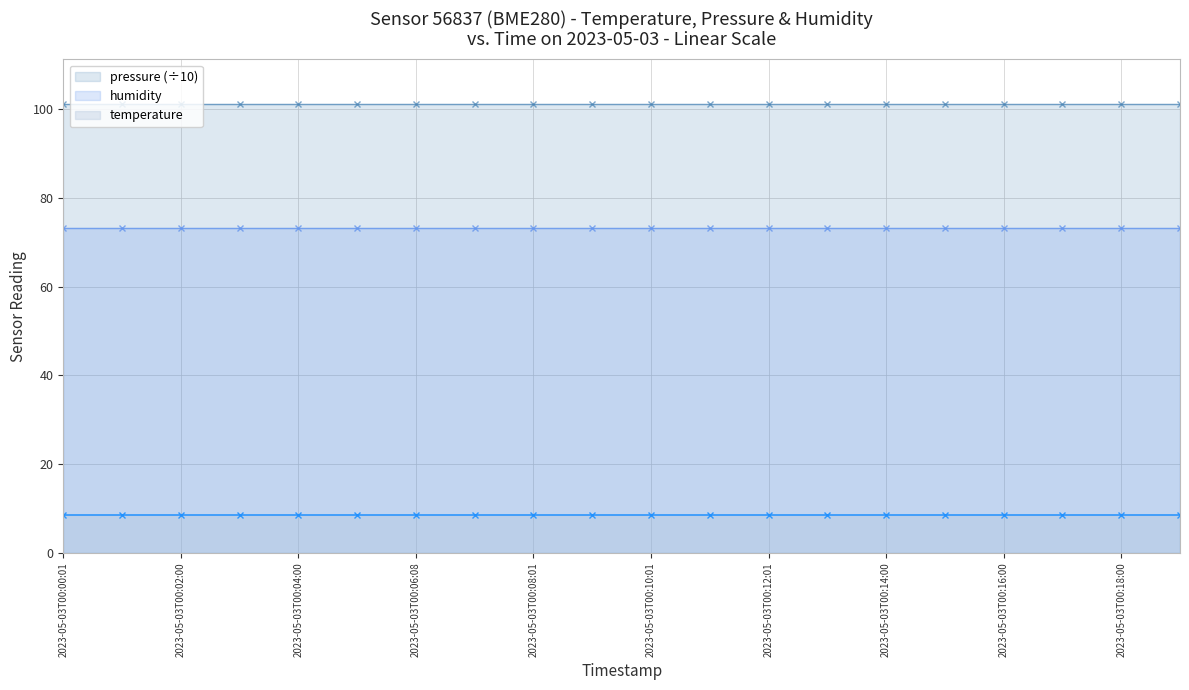

True or false: humidity has a value of 73.1 at 2023-05-03T00:04:00.

True